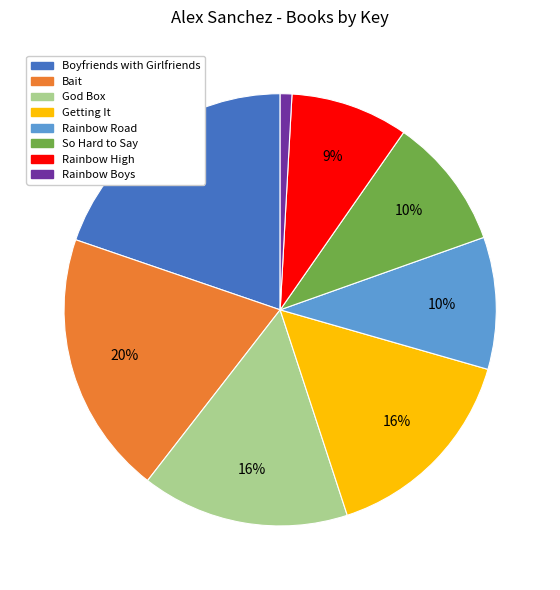

Which has a higher value, Boyfriends with Girlfriends or God Box?

Boyfriends with Girlfriends